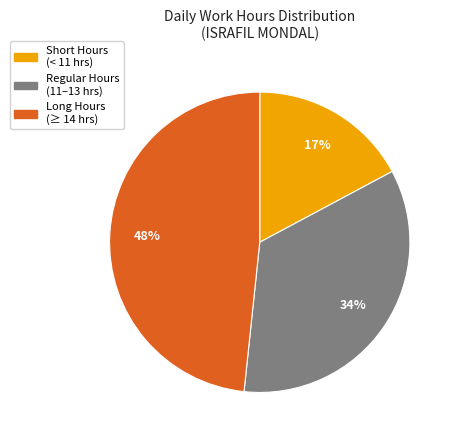

Does any single category account for the majority?

No